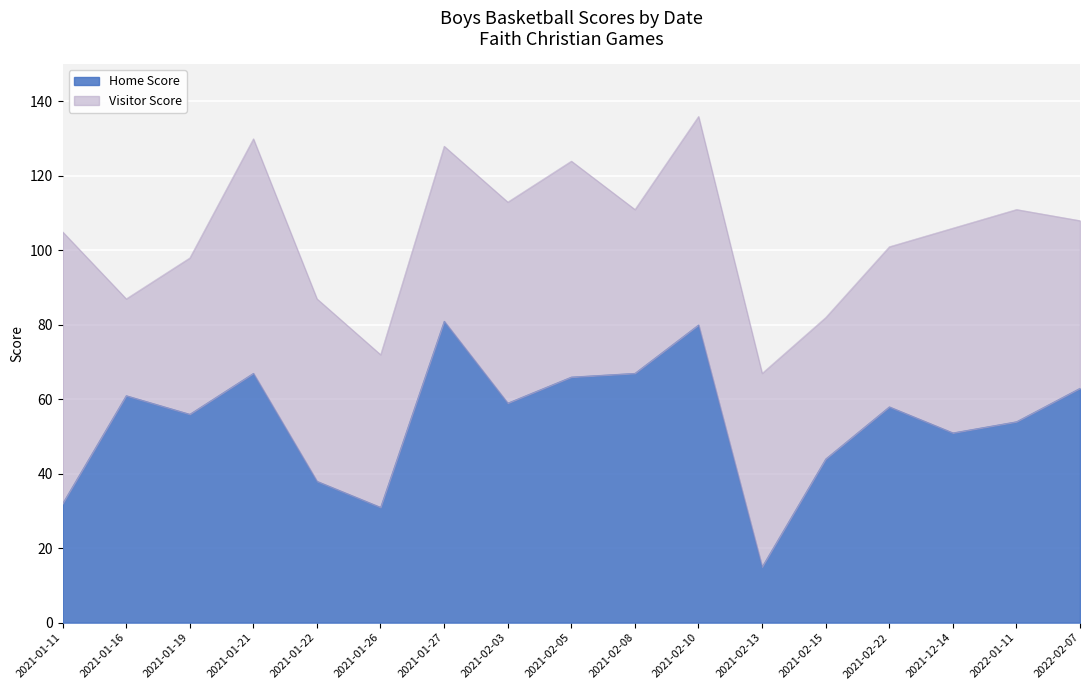

How many lines are shown in the chart?

2